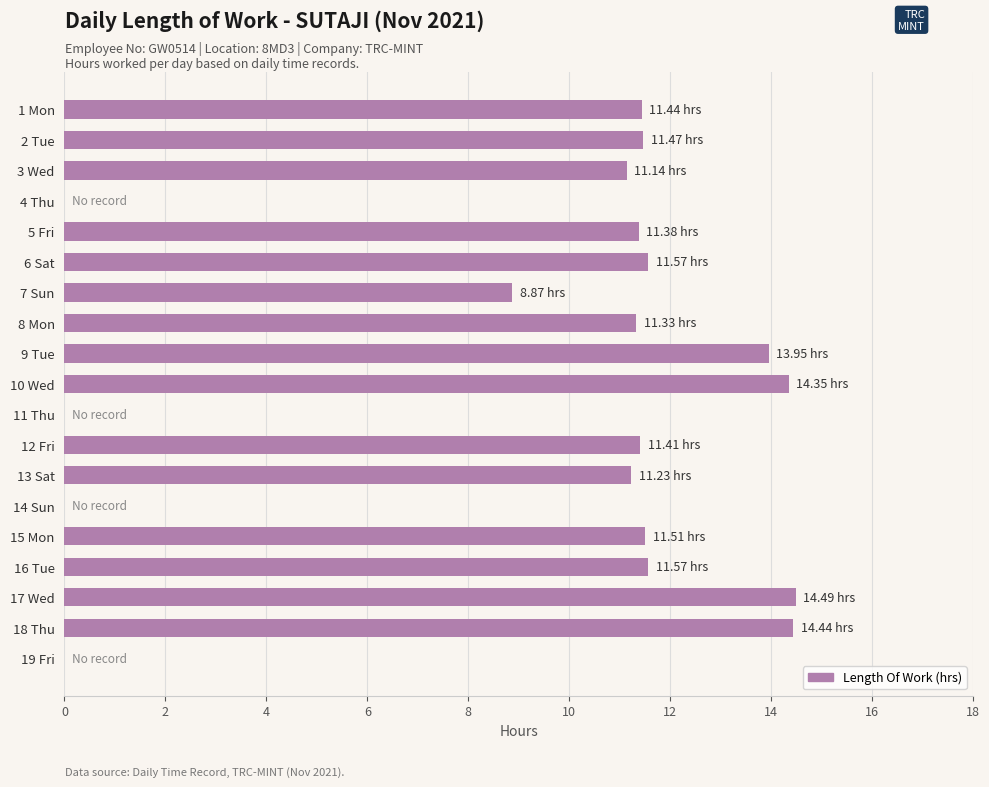

What is the change in value from 9 Tue to 16 Tue?

-2.4